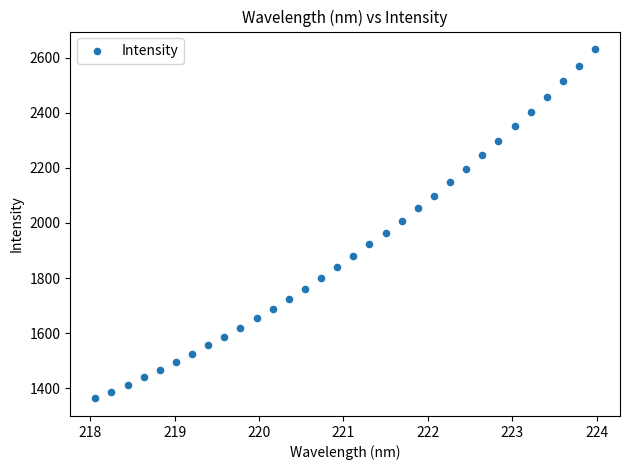

What is the range of X values (max minus min)?

5.9